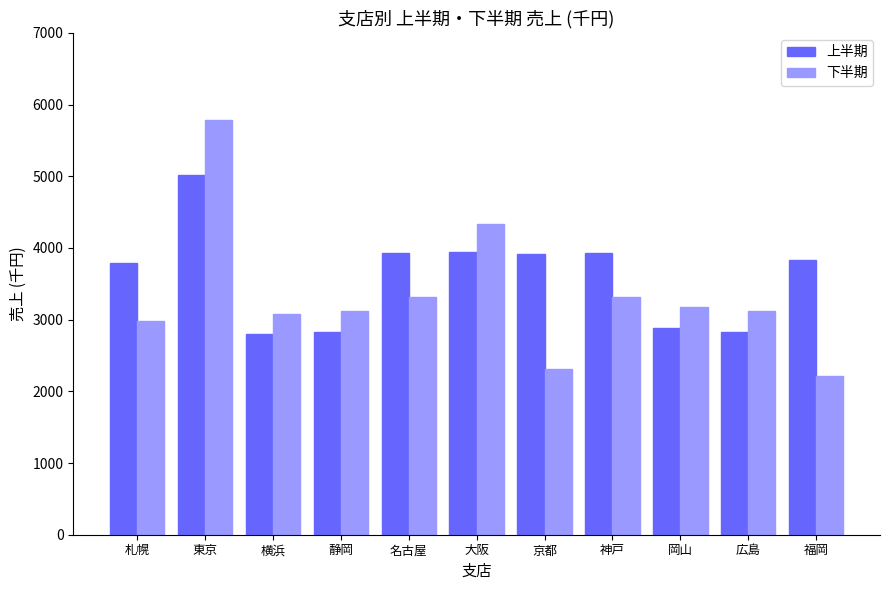

How many data points in 上半期 are less than 3829?

5